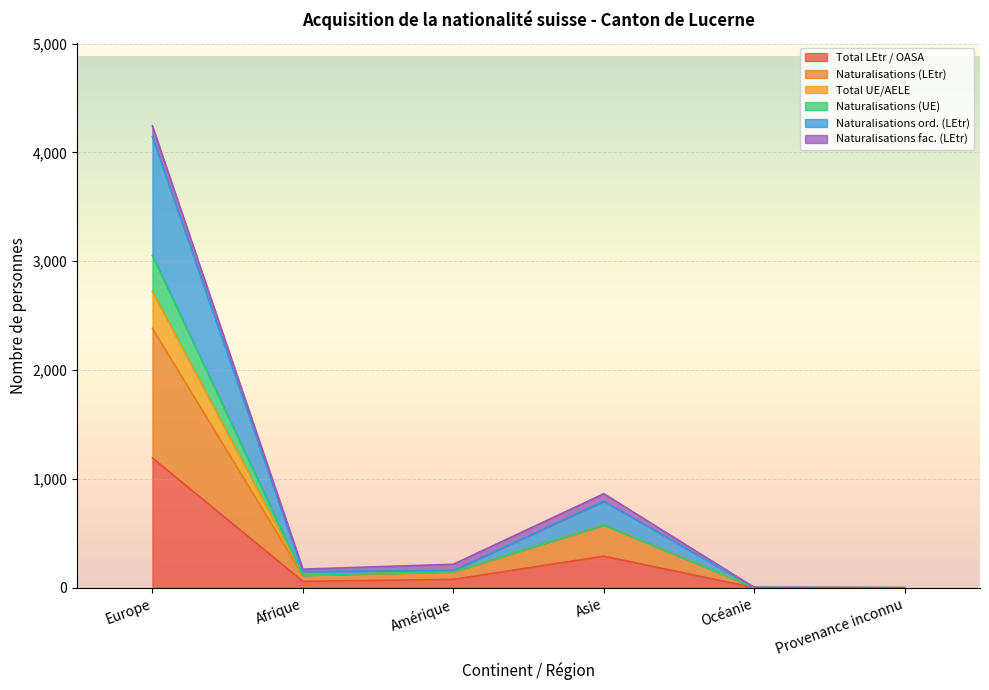

At which label does Total LEtr / OASA reach its peak?

Europe